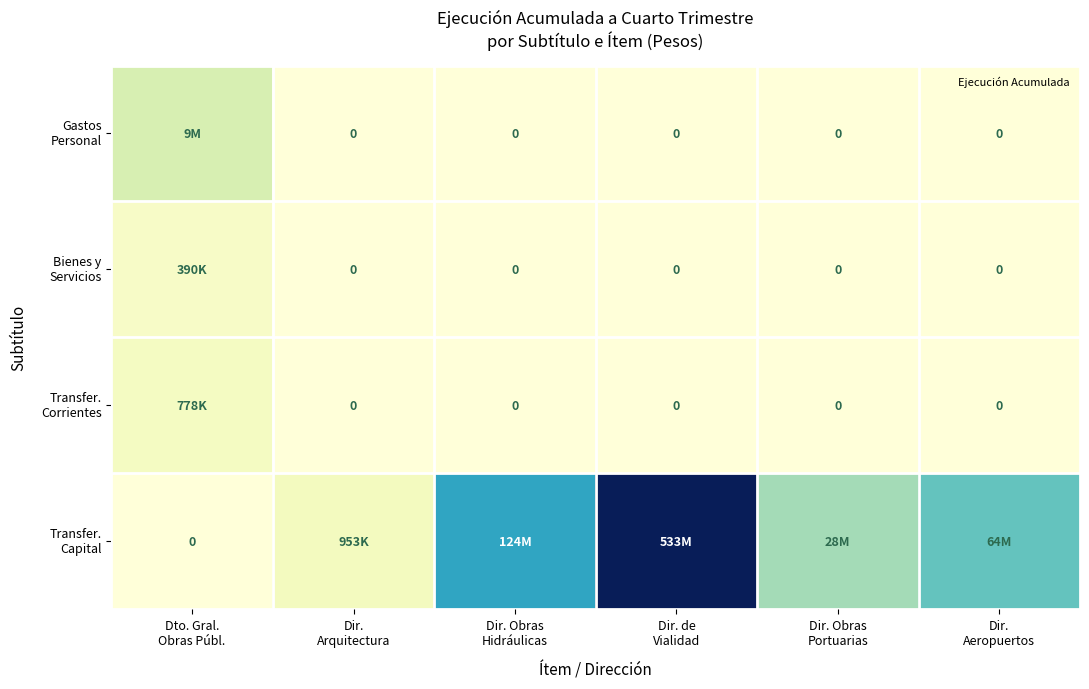

Which series changed the most between Dto. Gral. Obras Públ. and Dir. Aeropuertos?

Transfer. Capital